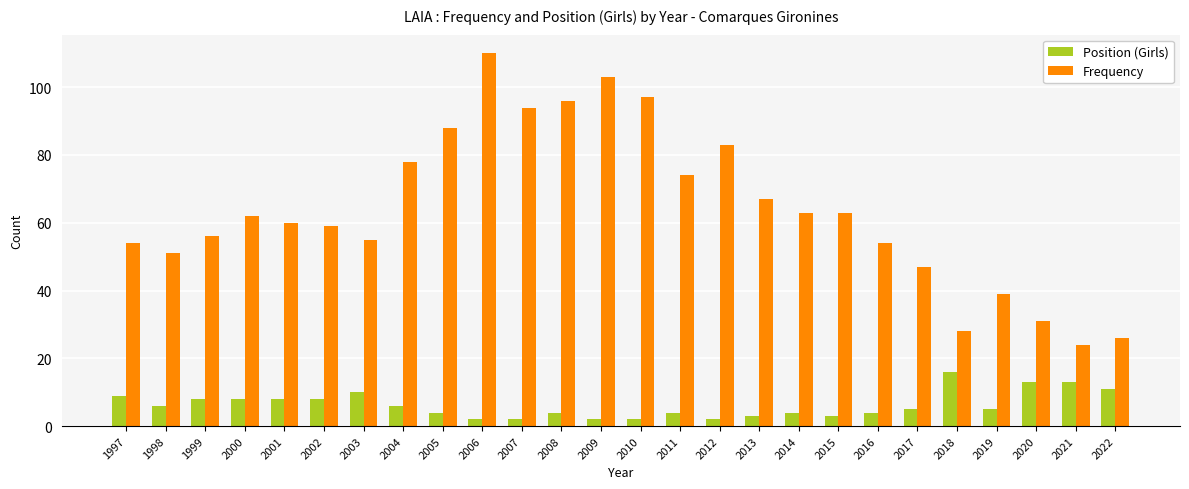

Rank the series by their average value, from highest to lowest.

Frequency, Position (Girls)